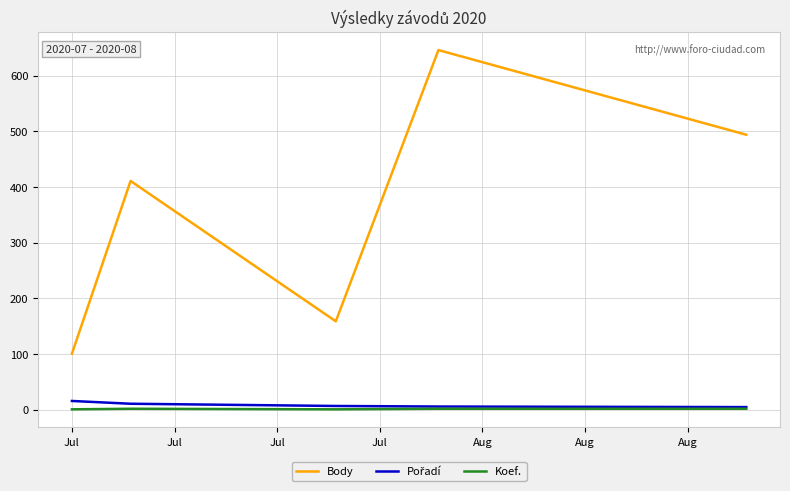

What is the greatest value displayed?

646